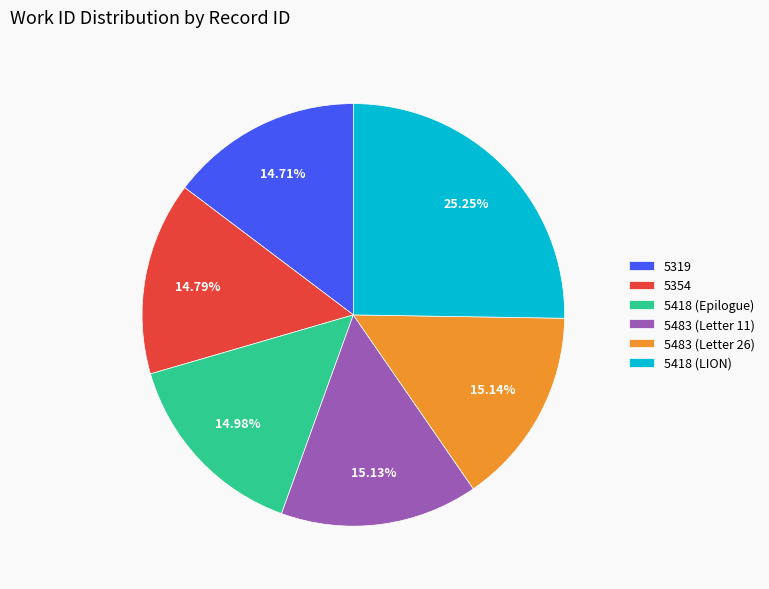

To the nearest percent, what is the difference between the largest and smallest slice percentages?

11%